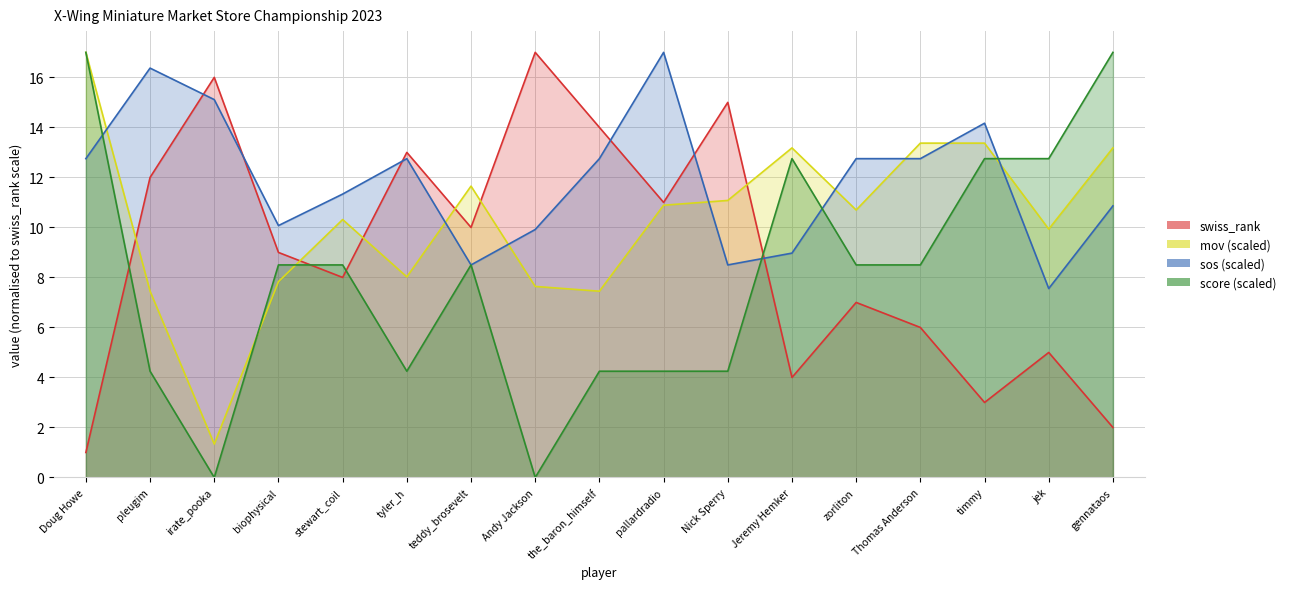

What is the total value across all series at biophysical?

35.4